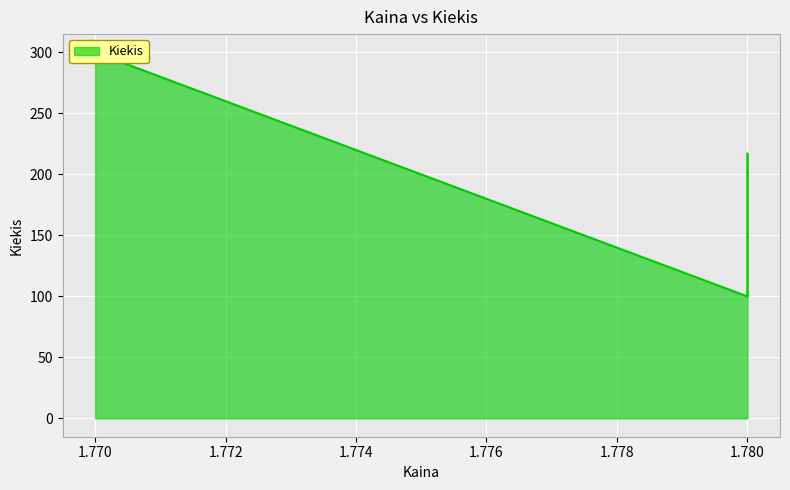

What is the minimum value shown in the chart?

100